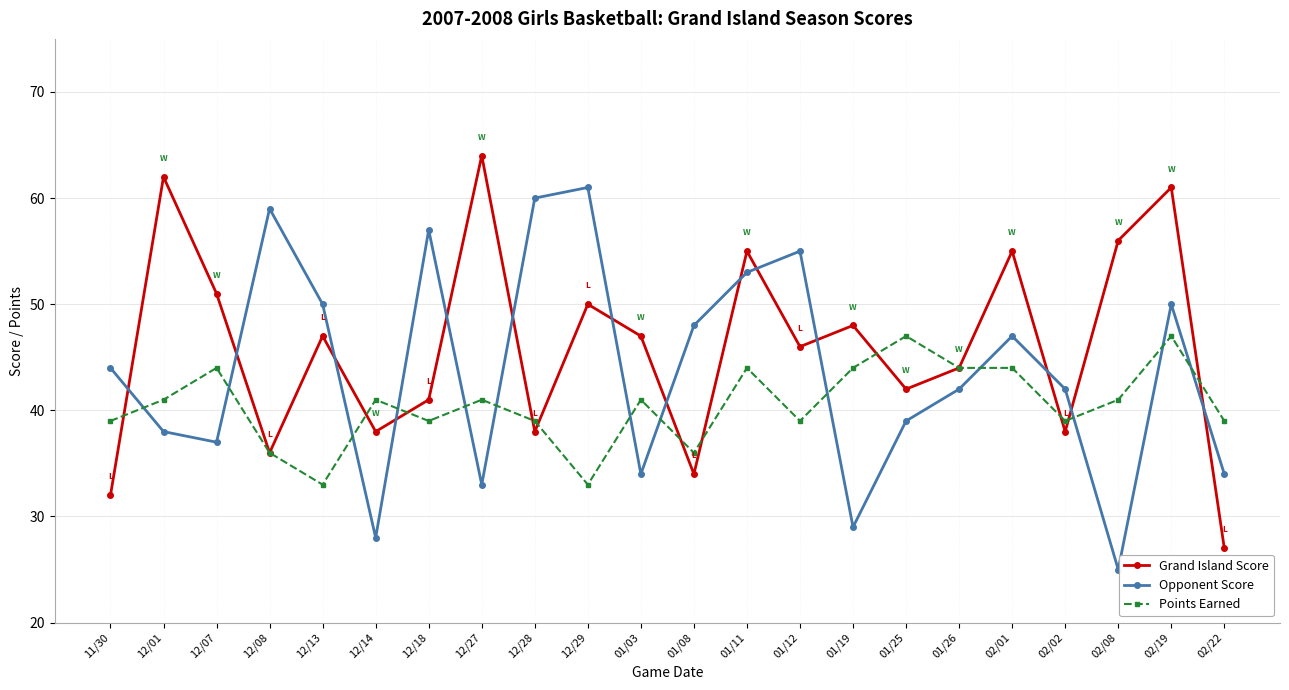

What is the label of the 20th point from the left?

02/08